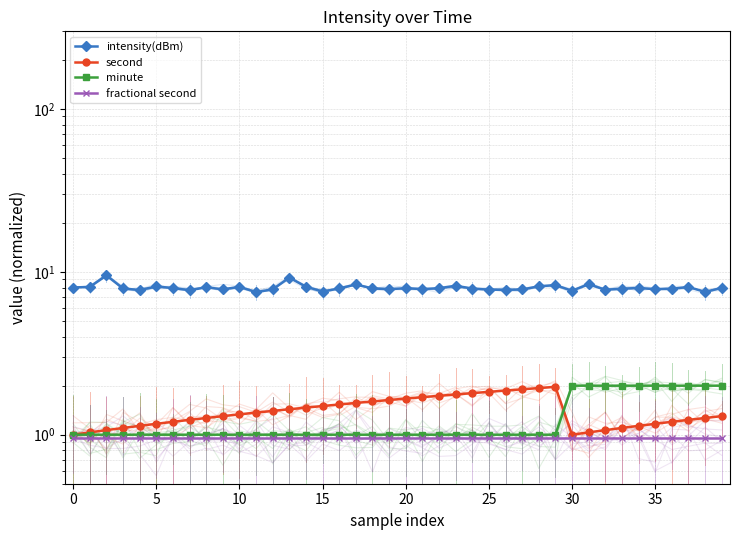

Does the chart have visible grid lines?

Yes